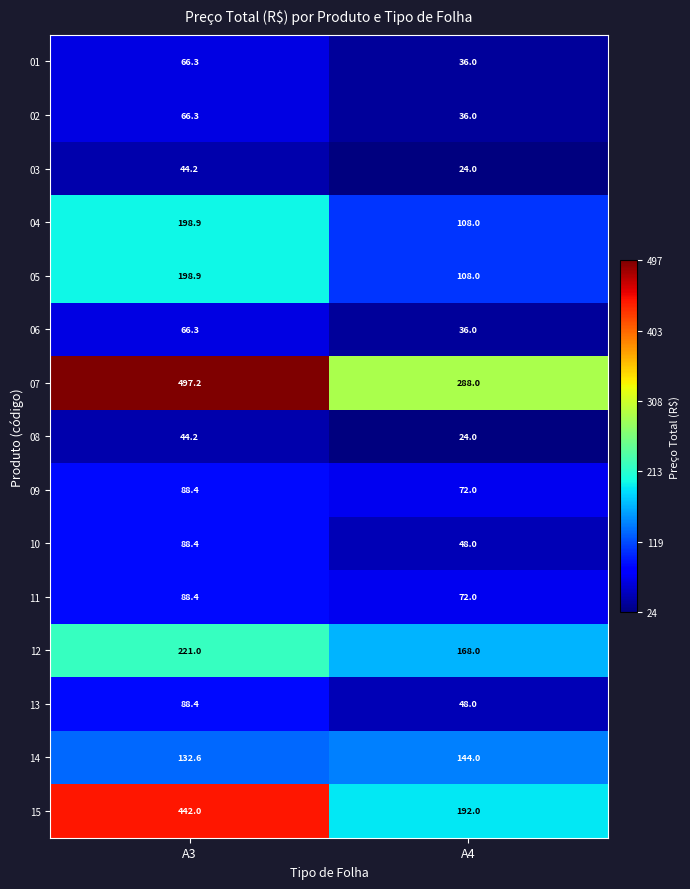

Which series has the largest range (max minus min)?

15